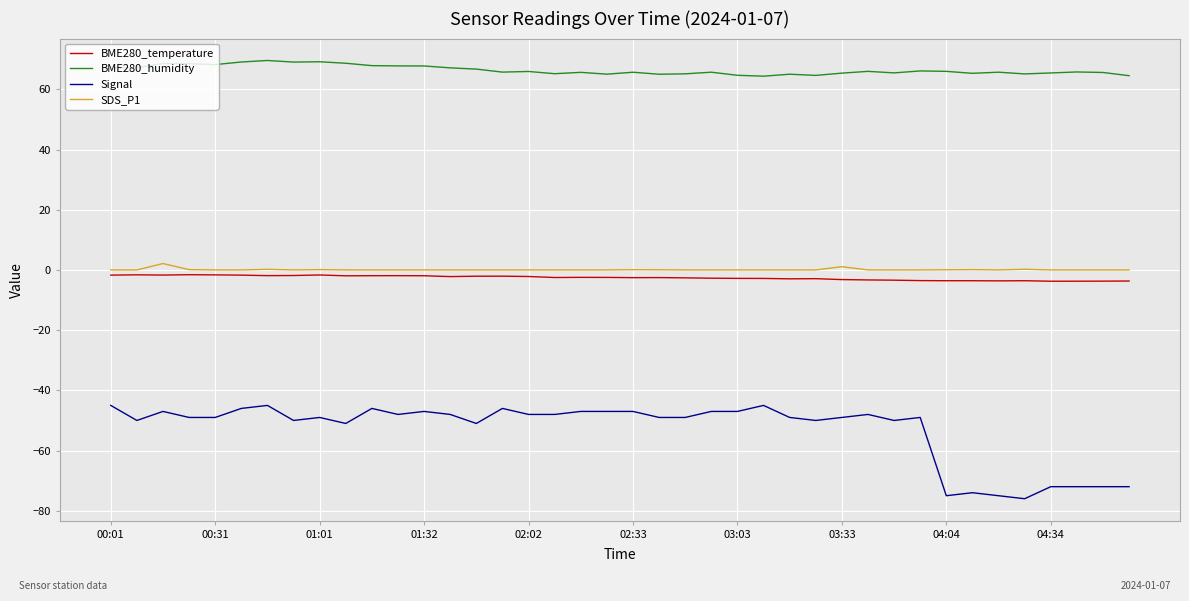

True or false: SDS_P1 and Signal cross at least once.

False